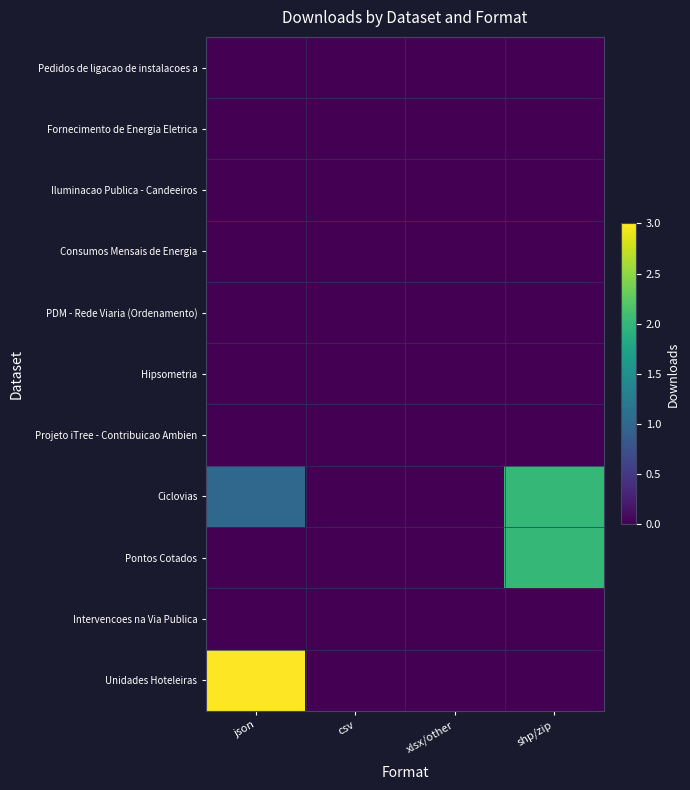

Reading left to right, list all the values displayed in this chart.

Pedidos de ligacao de instalacoes a: json=0	csv=0	xlsx/other=0	shp/zip=0
Fornecimento de Energia Eletrica: json=0	csv=0	xlsx/other=0	shp/zip=0
Iluminacao Publica - Candeeiros: json=0	csv=0	xlsx/other=0	shp/zip=0
Consumos Mensais de Energia: json=0	csv=0	xlsx/other=0	shp/zip=0
PDM - Rede Viaria (Ordenamento): json=0	csv=0	xlsx/other=0	shp/zip=0
Hipsometria: json=0	csv=0	xlsx/other=0	shp/zip=0
Projeto iTree - Contribuicao Ambien: json=0	csv=0	xlsx/other=0	shp/zip=0
Ciclovias: json=1	csv=0	xlsx/other=0	shp/zip=2
Pontos Cotados: json=0	csv=0	xlsx/other=0	shp/zip=2
Intervencoes na Via Publica: json=0	csv=0	xlsx/other=0	shp/zip=0
Unidades Hoteleiras: json=3	csv=0	xlsx/other=0	shp/zip=0